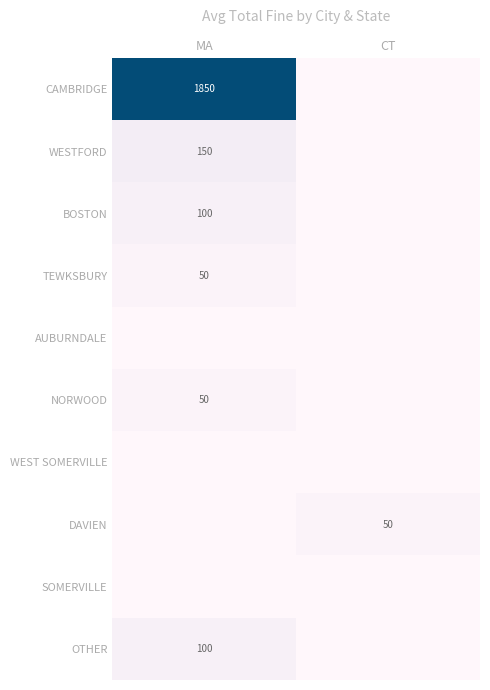

The CAMBRIDGE series shows 1850 at MA. True or false?

True